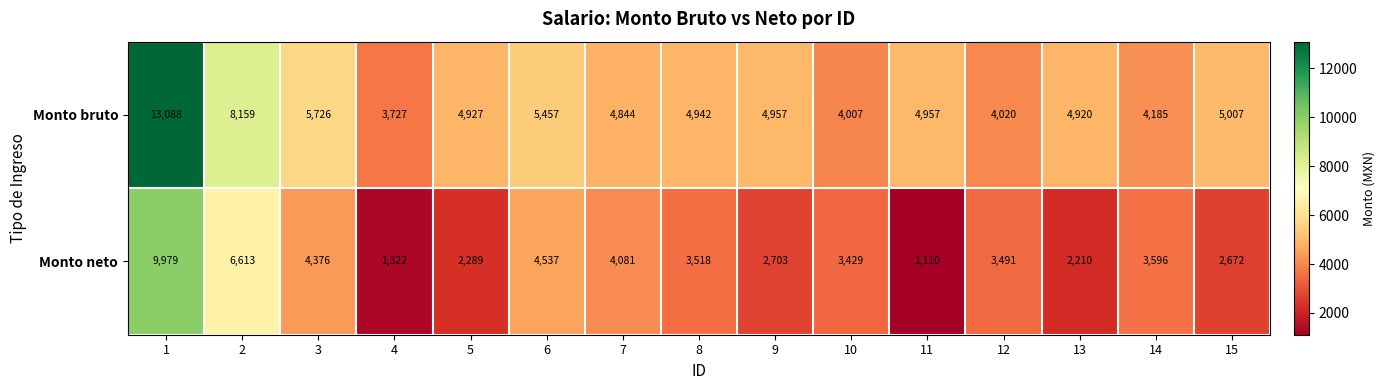

Between 8 and 10, which series saw the biggest shift?

Monto bruto